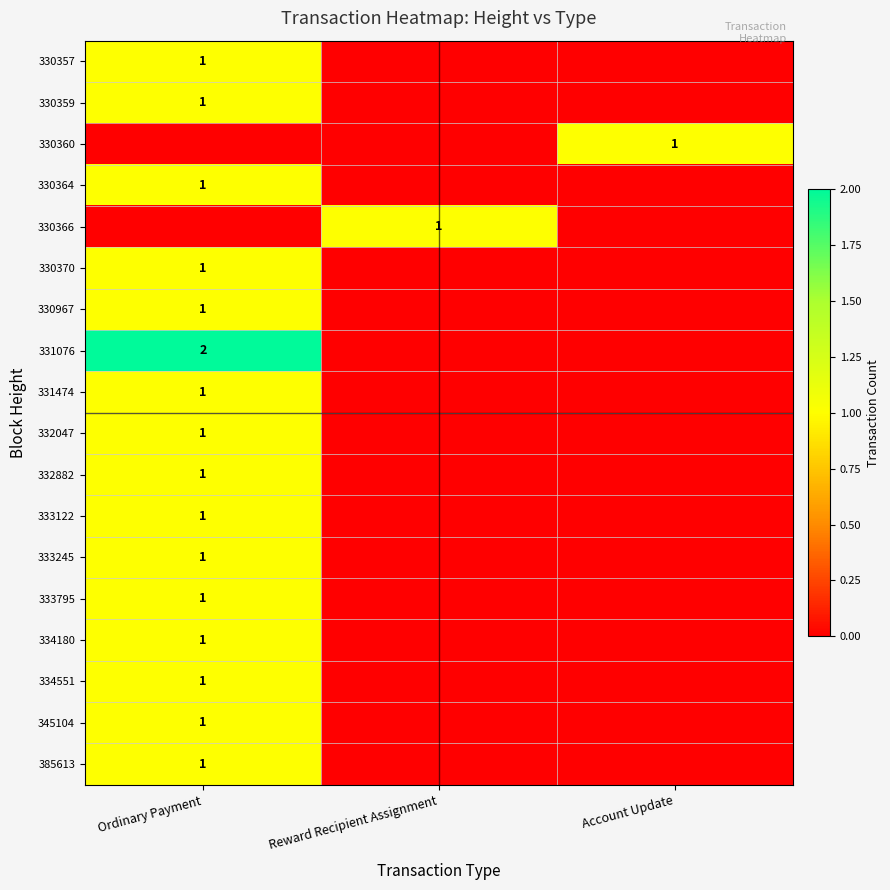

Between Account Update and Reward Recipient Assignment, which is larger?

Account Update